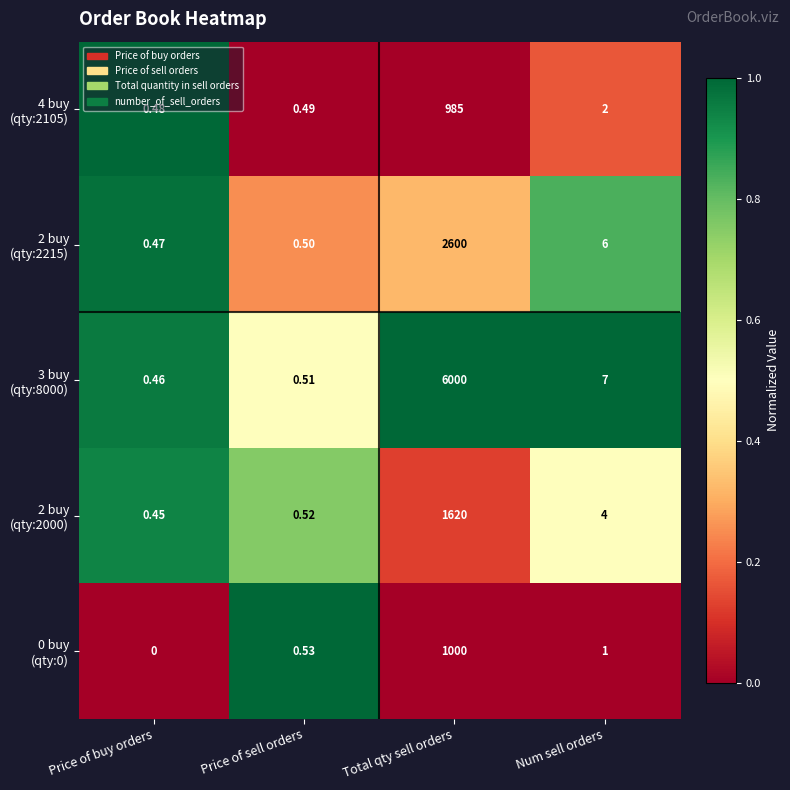

Count the number of categories in the chart.

4